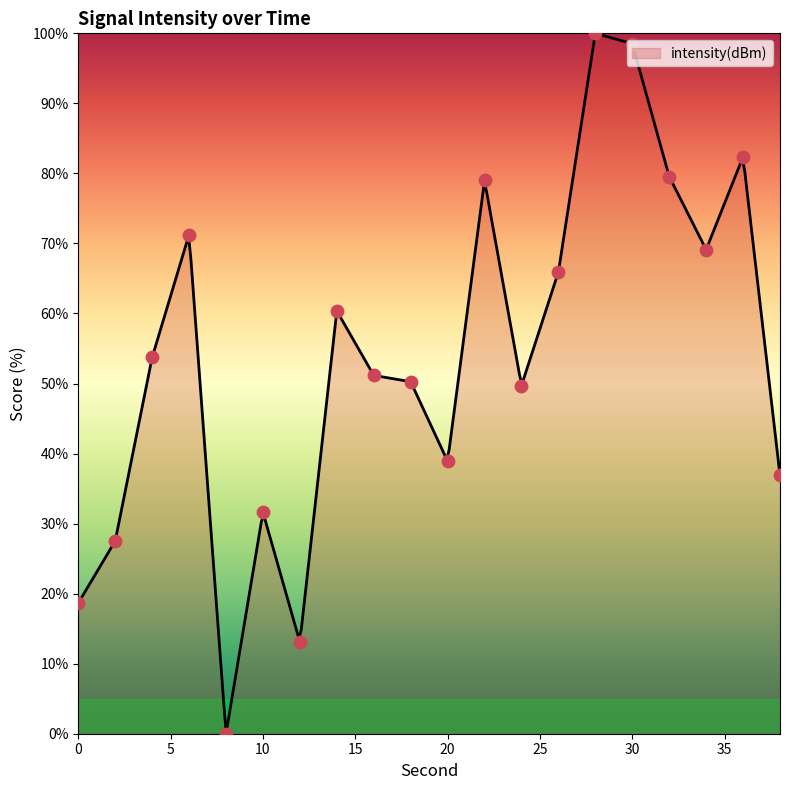

Between 6 and 12, which is larger?

6